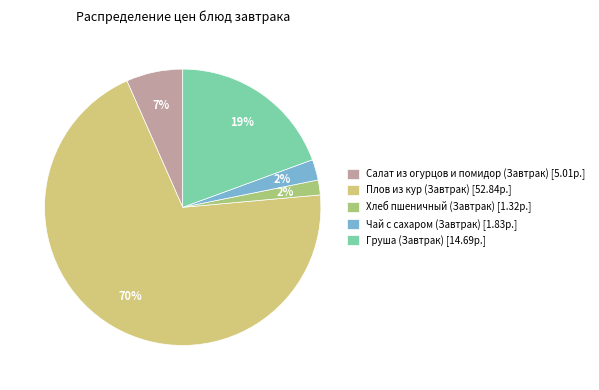

Which has a higher value, Салат из огурцов и помидор (Завтрак) [5.01р.] or Хлеб пшеничный (Завтрак) [1.32р.]?

Салат из огурцов и помидор (Завтрак) [5.01р.]